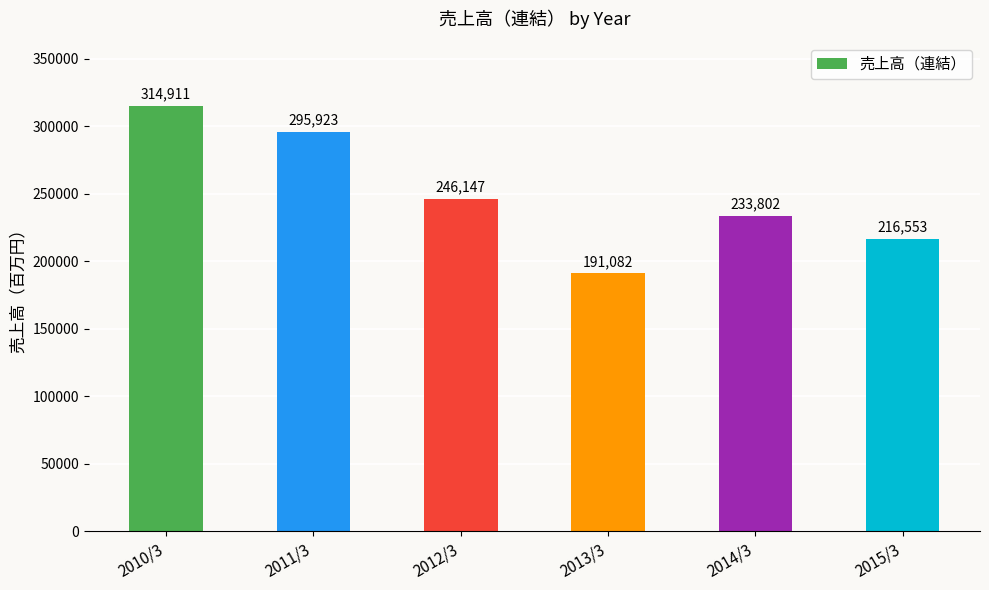

At which label does the data first exceed 246147?

2010/3